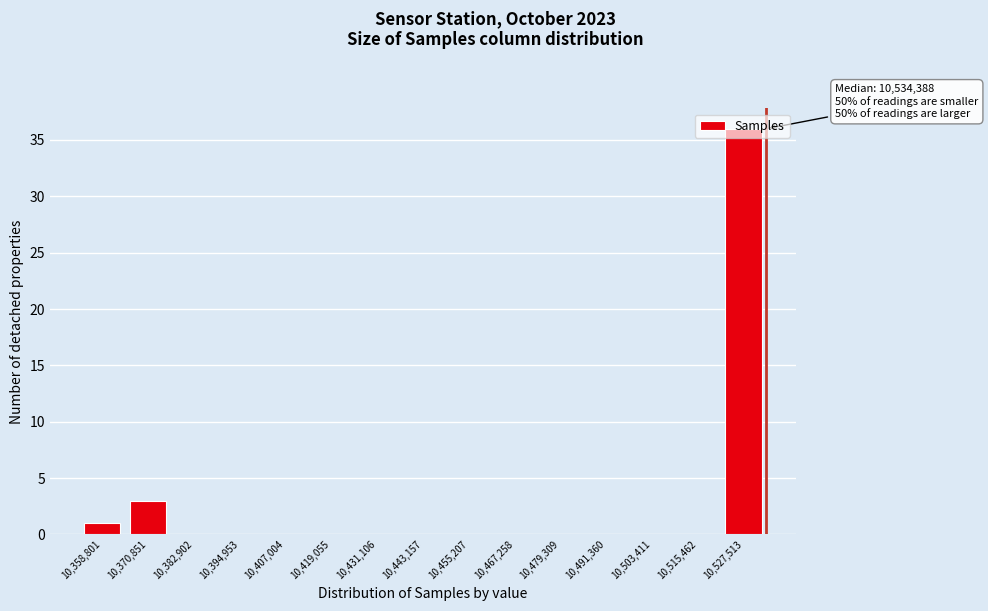

Which label corresponds to the largest value in the chart?

10,527,513